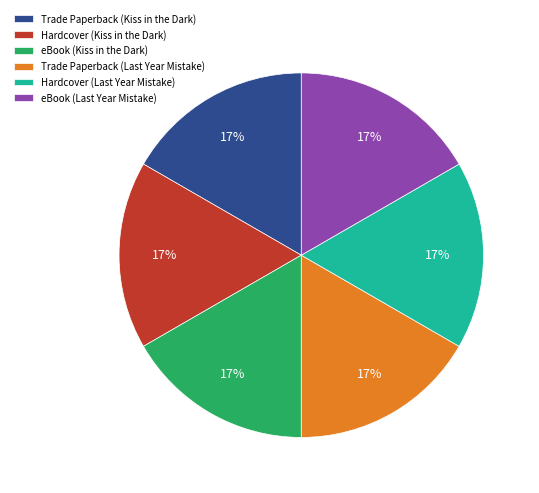

What is the ratio of the value at eBook (Kiss in the Dark) to the value at Hardcover (Kiss in the Dark)?

1.0